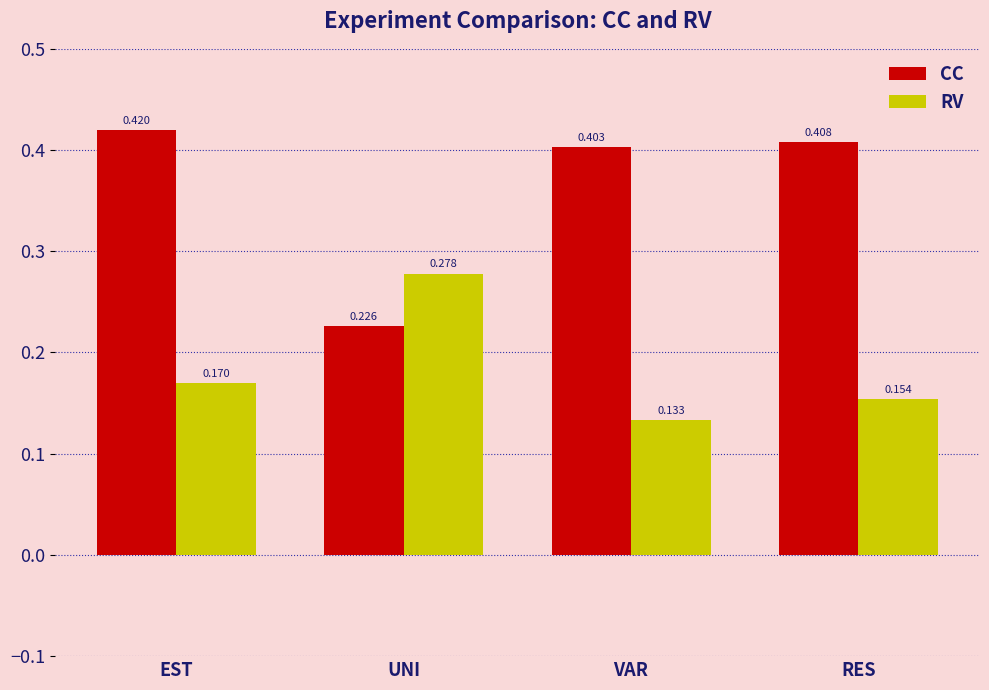

At how many categories does at least one series exceed 0?

4